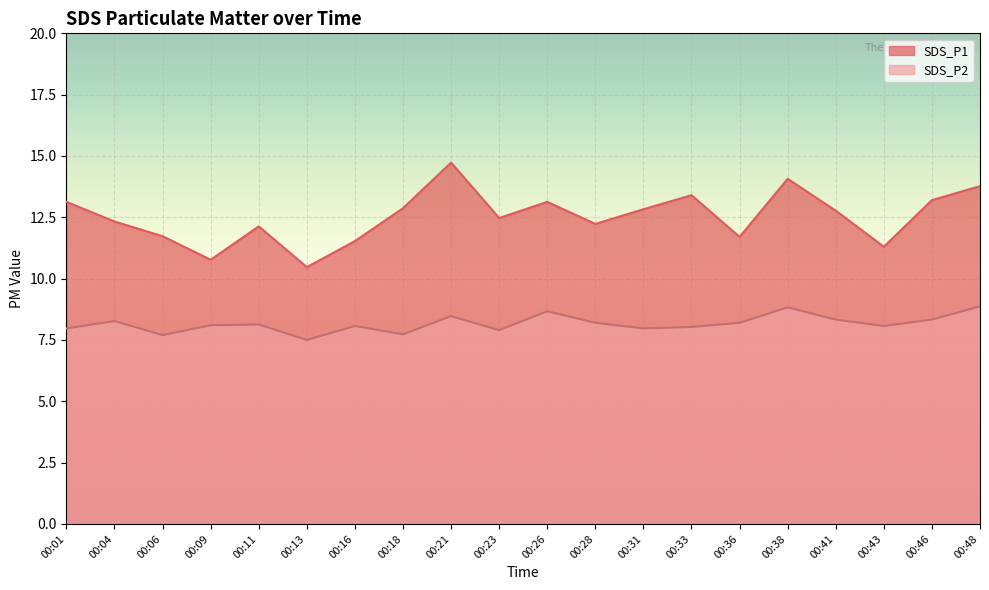

How many lines are shown in the chart?

2